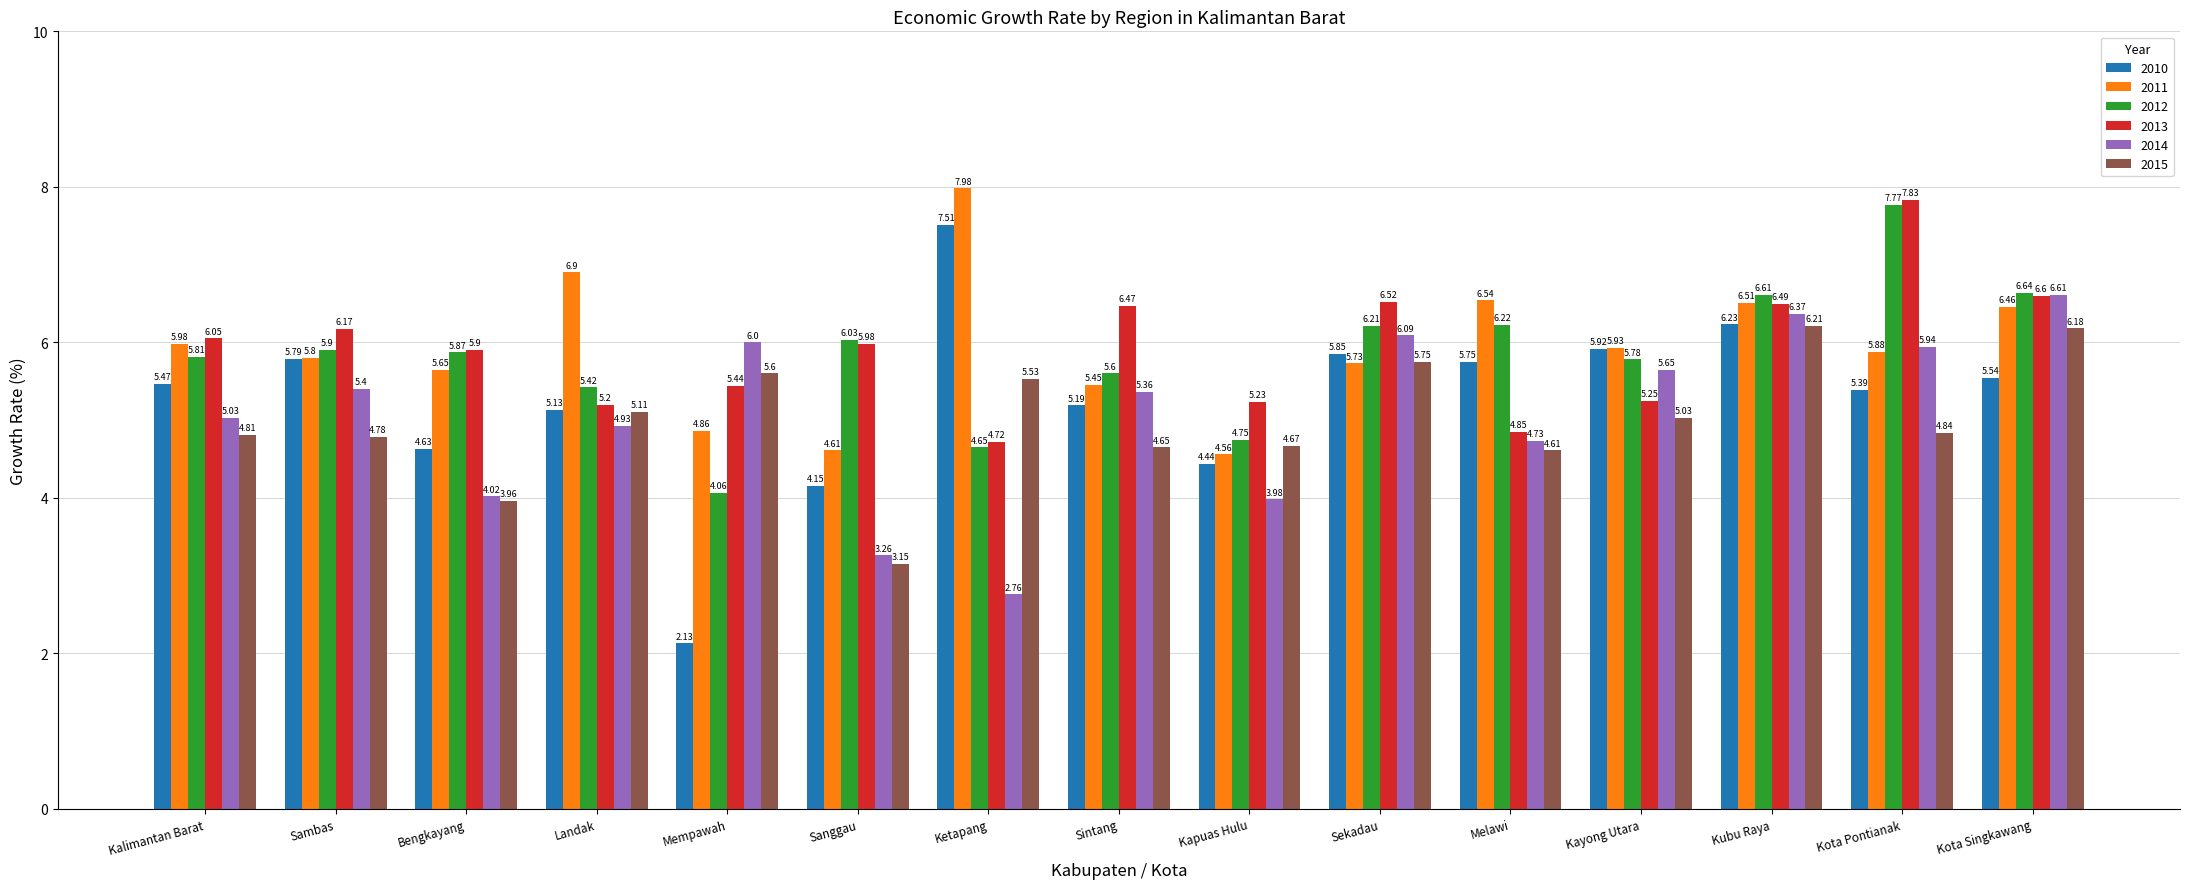

What is the difference between the 2015 values at Kubu Raya and Kota Pontianak?

1.4